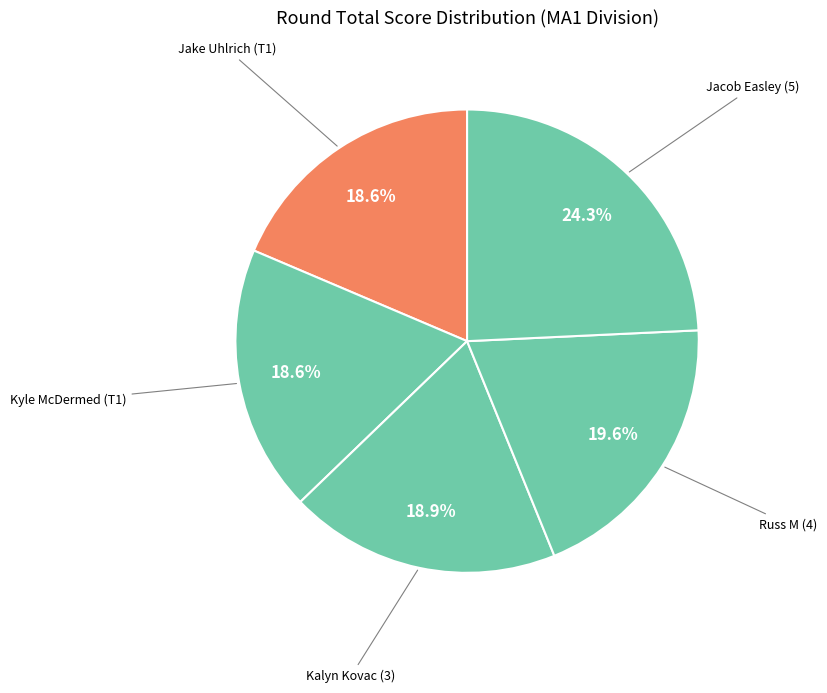

How many segments does this pie chart have?

5